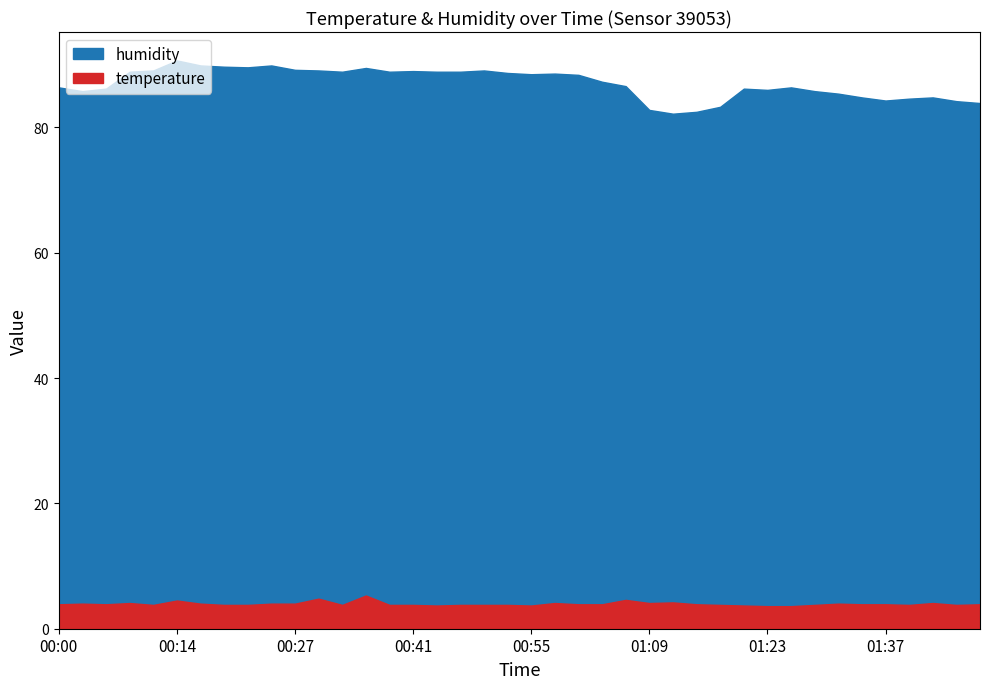

True or false: temperature has a value of 6.1 at 01:48.

False